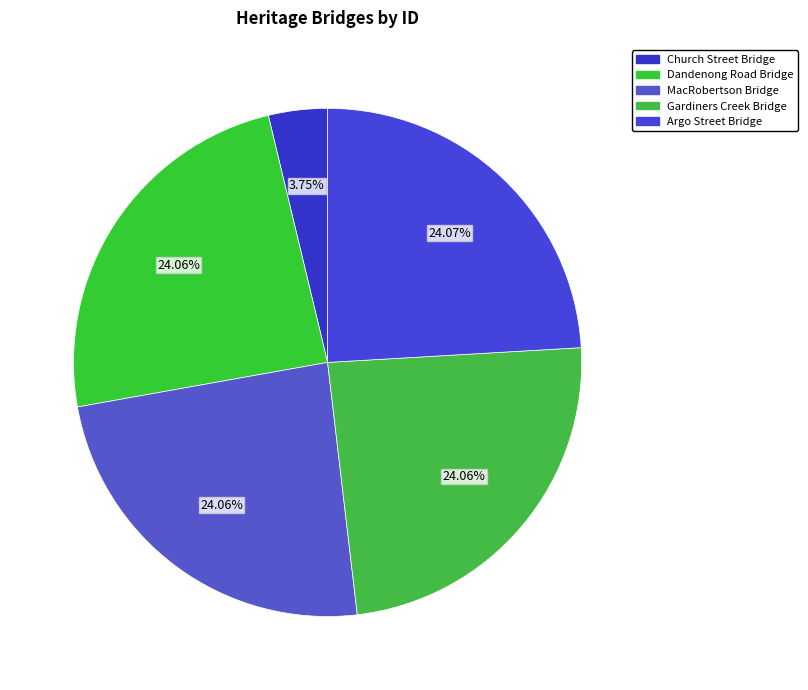

Which slice is the largest?

Argo Street Bridge